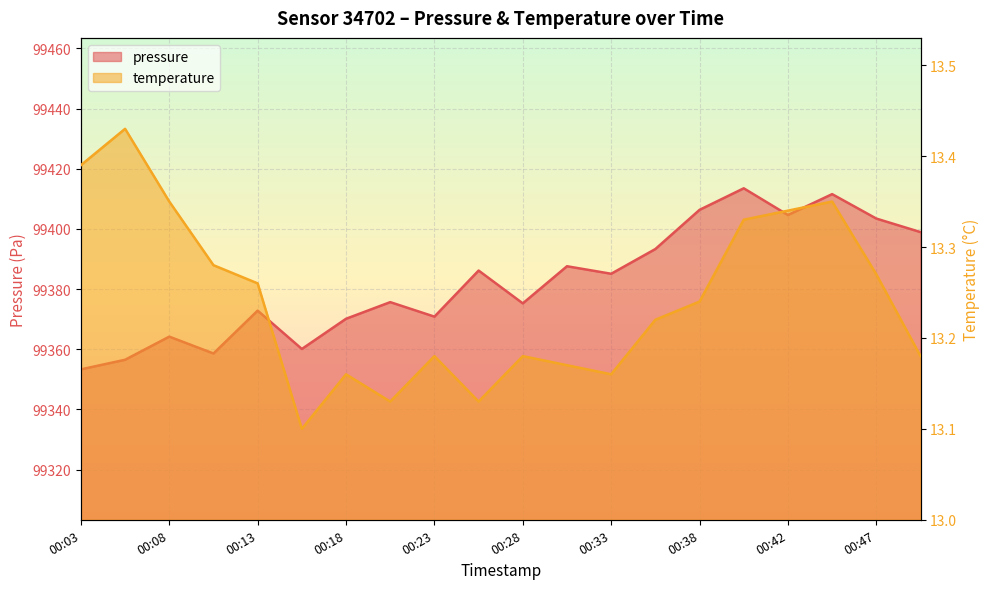

Rank the categories by pressure value from lowest to highest.

00:03, 00:06, 00:11, 00:16, 00:08, 00:18, 00:23, 00:13, 00:28, 00:21, 00:33, 00:25, 00:30, 00:35, 00:50, 00:47, 00:42, 00:38, 00:45, 00:40